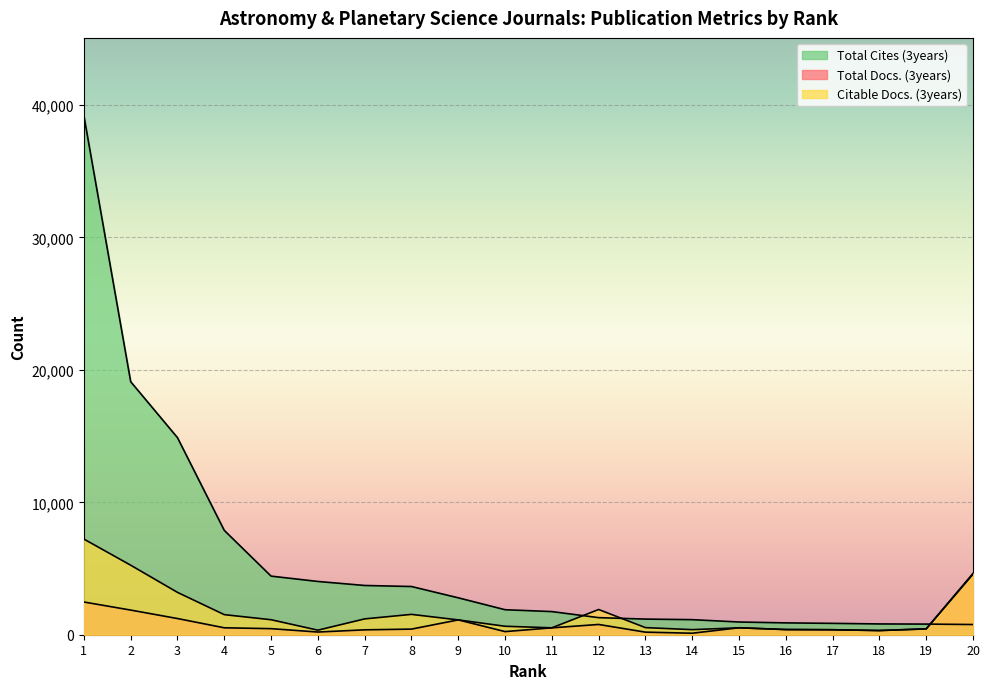

How many data points in Total Cites (3years) are above 1888?

9